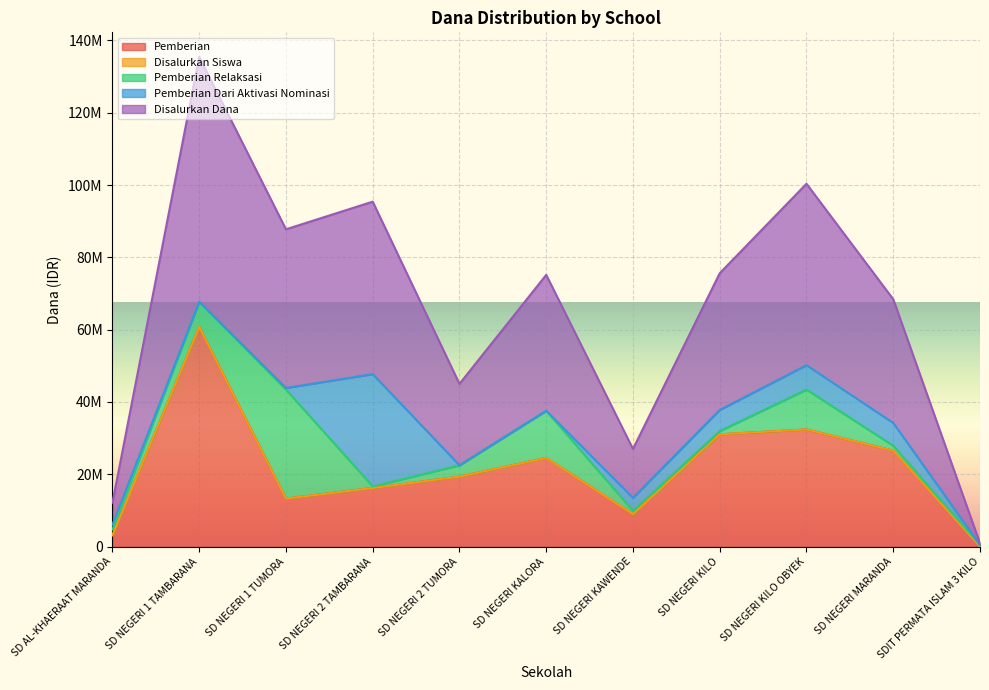

How many interior local valleys does the Pemberian series have?

2